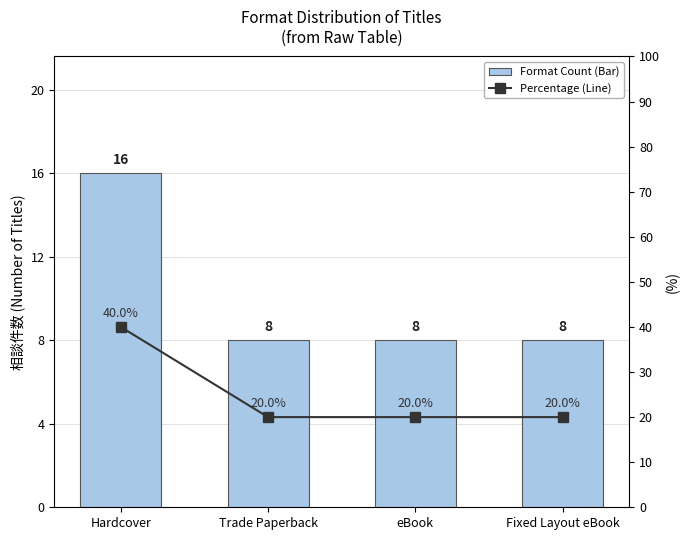

How many groups of bars are there?

4